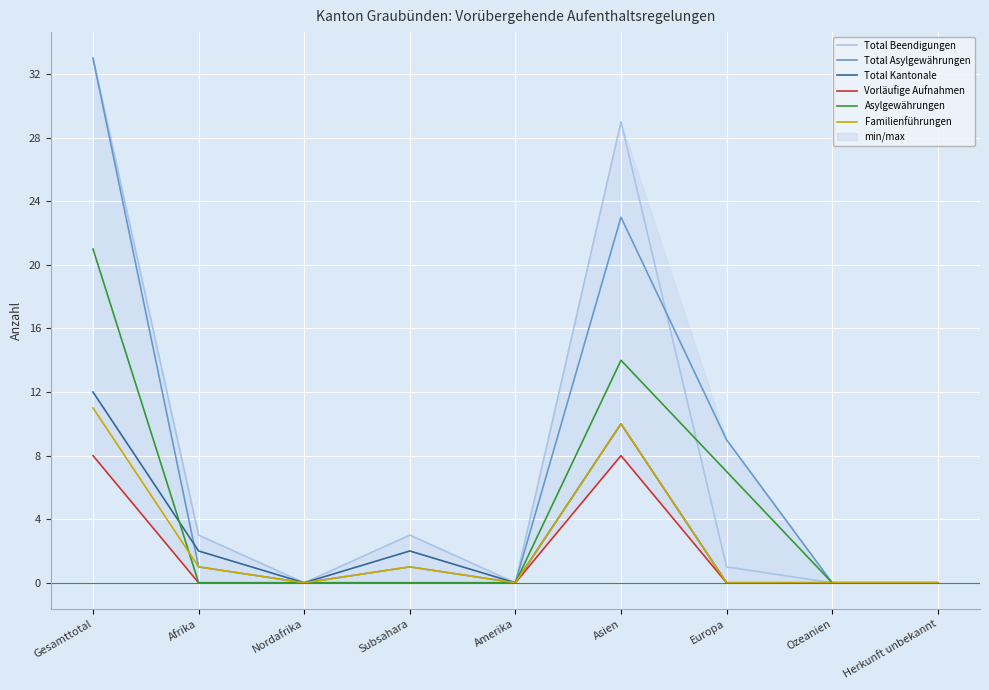

True or false: Vorläufige Aufnahmen and Familienführungen intersect in this chart.

False